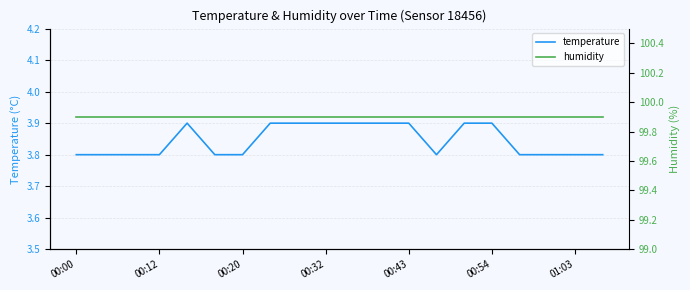

True or false: humidity and temperature intersect in this chart.

False